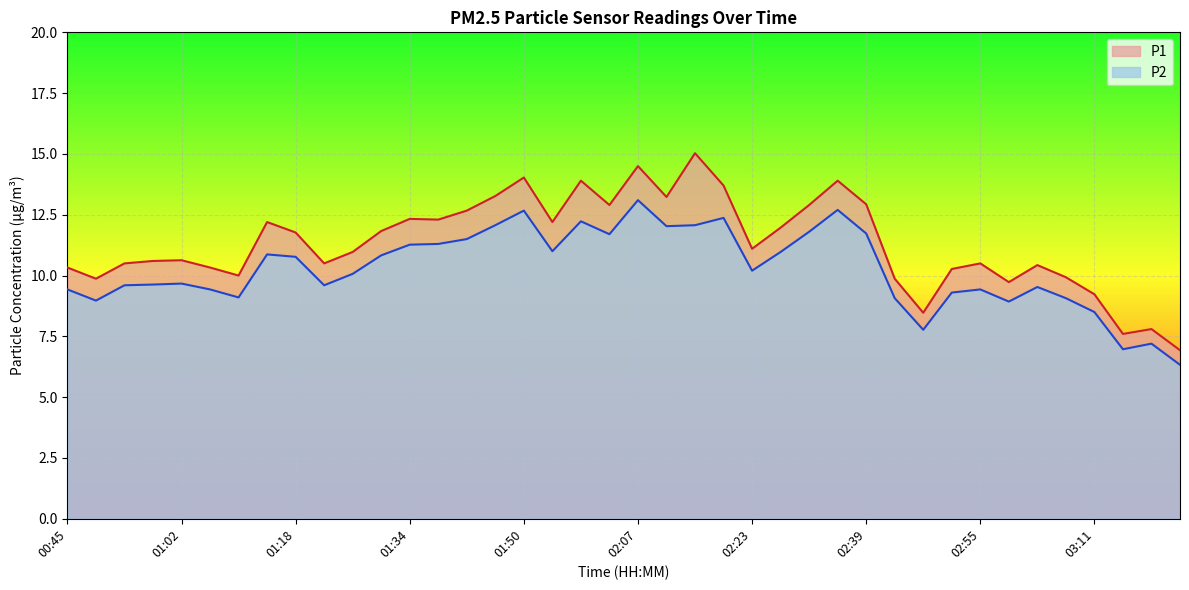

What is the lowest value of the P2 series?

6.3